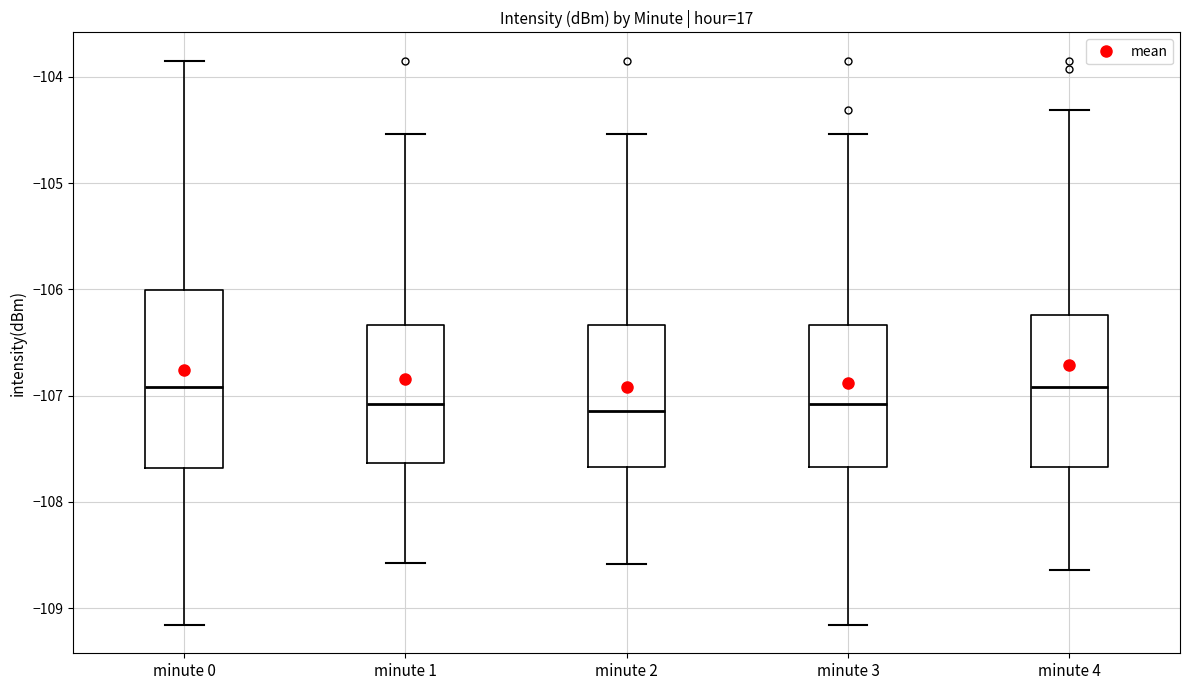

Reading left to right, read every box against the y-axis: the position of its median line, the range the box covers, and the ends of its whiskers. The values are not printed on the chart, so give them approximately, as read against the axis.

minute 0: median -106.9, box -107.7 to -106.0, whiskers -109.2 to -103.8
minute 1: median -107.1, box -107.6 to -106.3, whiskers -108.6 to -104.5
minute 2: median -107.1, box -107.7 to -106.3, whiskers -108.6 to -104.5
minute 3: median -107.1, box -107.7 to -106.3, whiskers -109.2 to -104.5
minute 4: median -106.9, box -107.7 to -106.2, whiskers -108.6 to -104.3